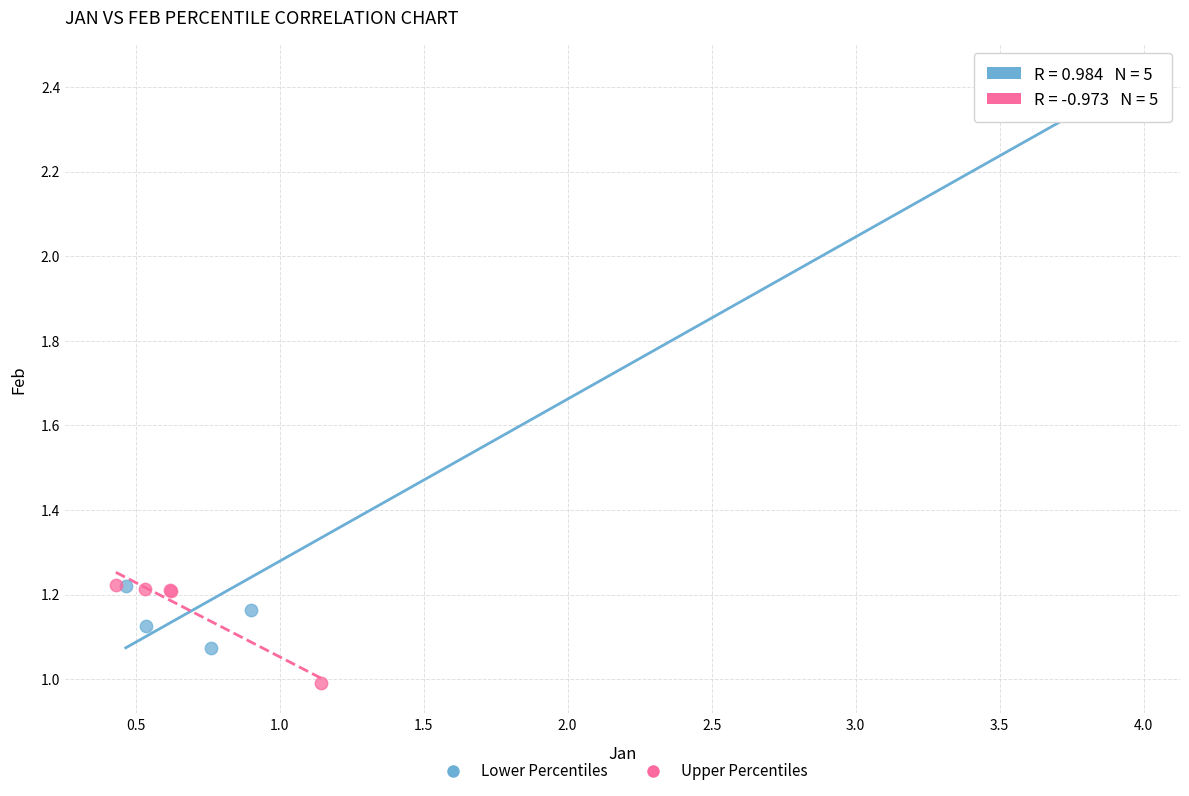

What are all the series names shown in the legend?

Lower Percentiles, Upper Percentiles